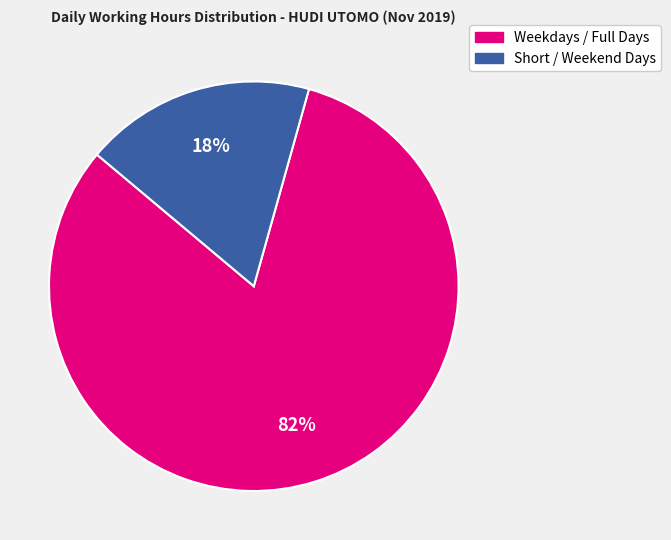

To the nearest percent, what is the difference between the largest and smallest slice percentages?

64%